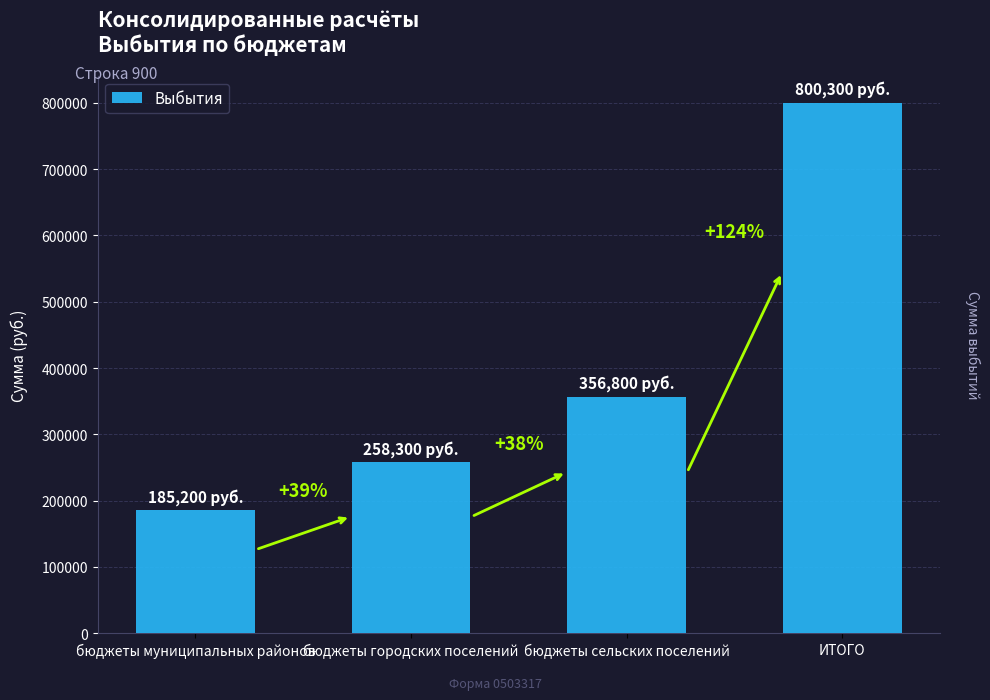

What is the sum of the values at бюджеты сельских поселений and бюджеты муниципальных районов?

542000